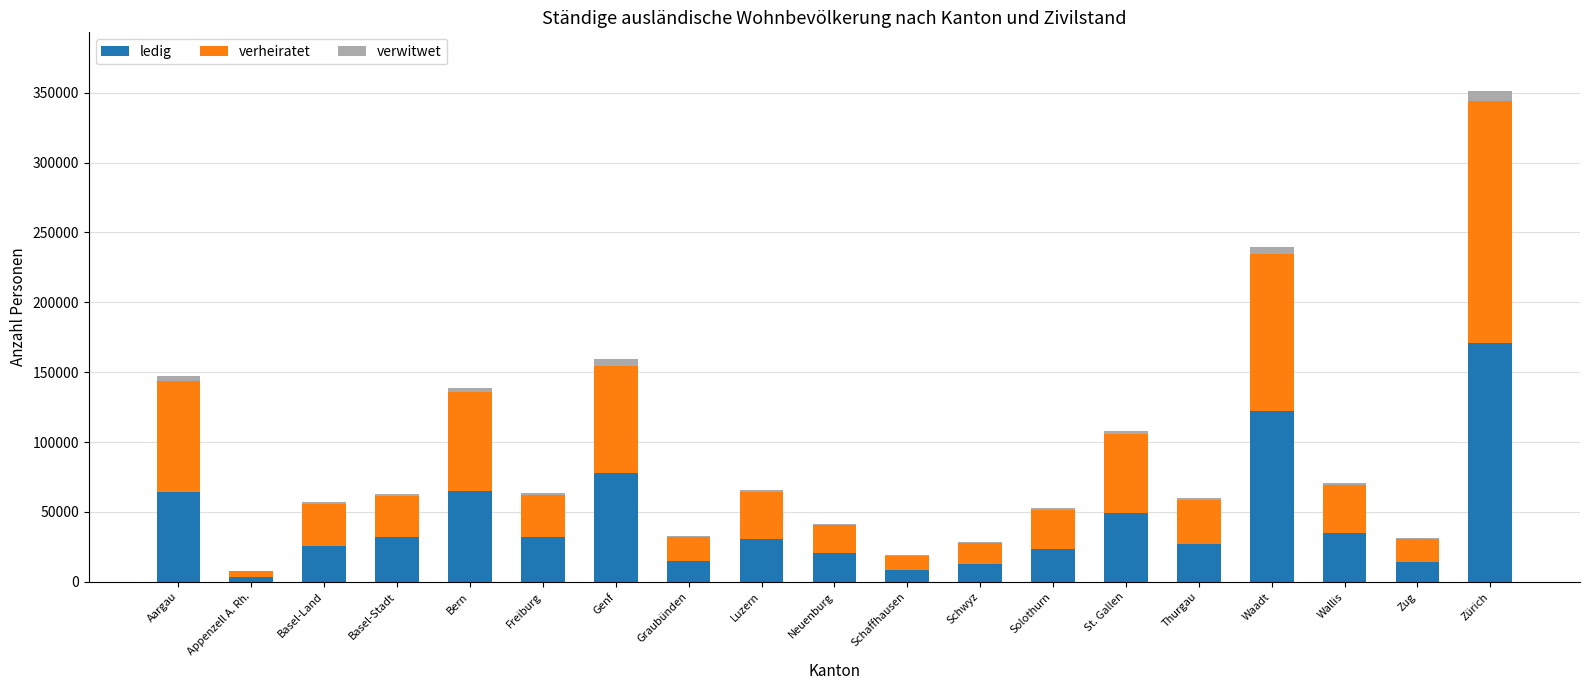

What is the maximum value for ledig?

170990